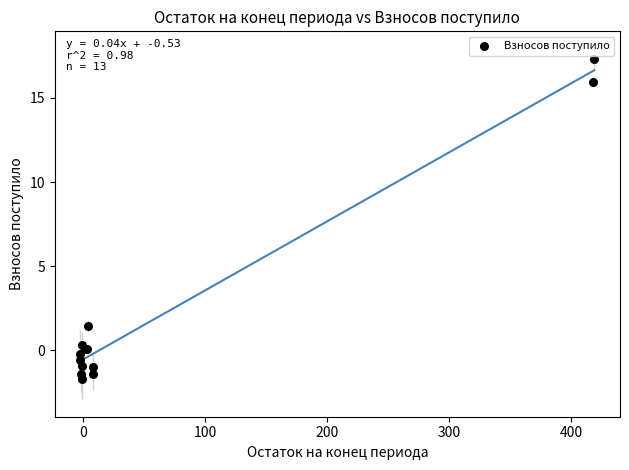

What Y value in the scatter plot is closest to 7?

1.5